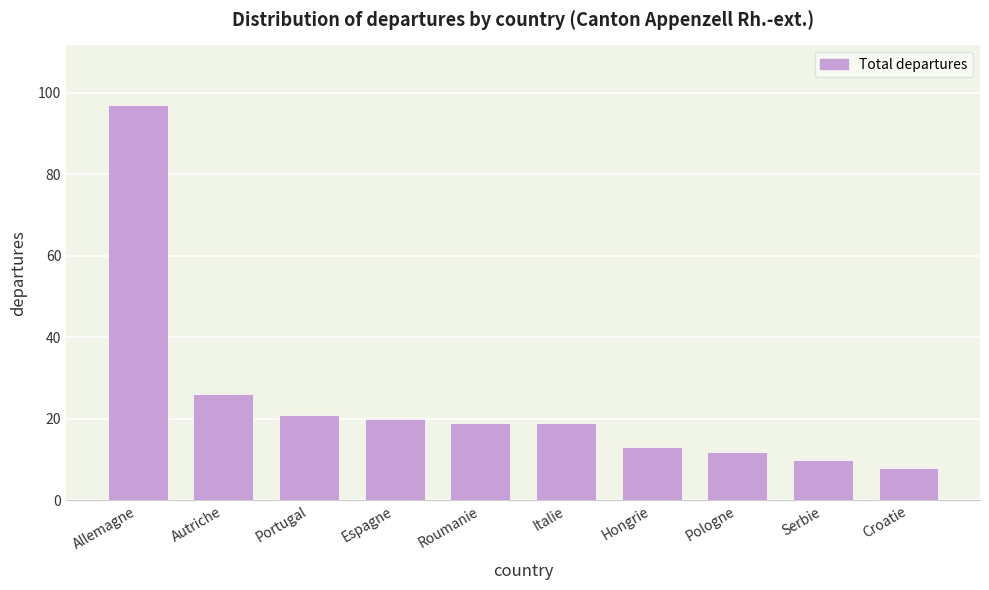

Reading left to right, list all the values displayed in this chart.

97	26	21	20	19	19	13	12	10	8